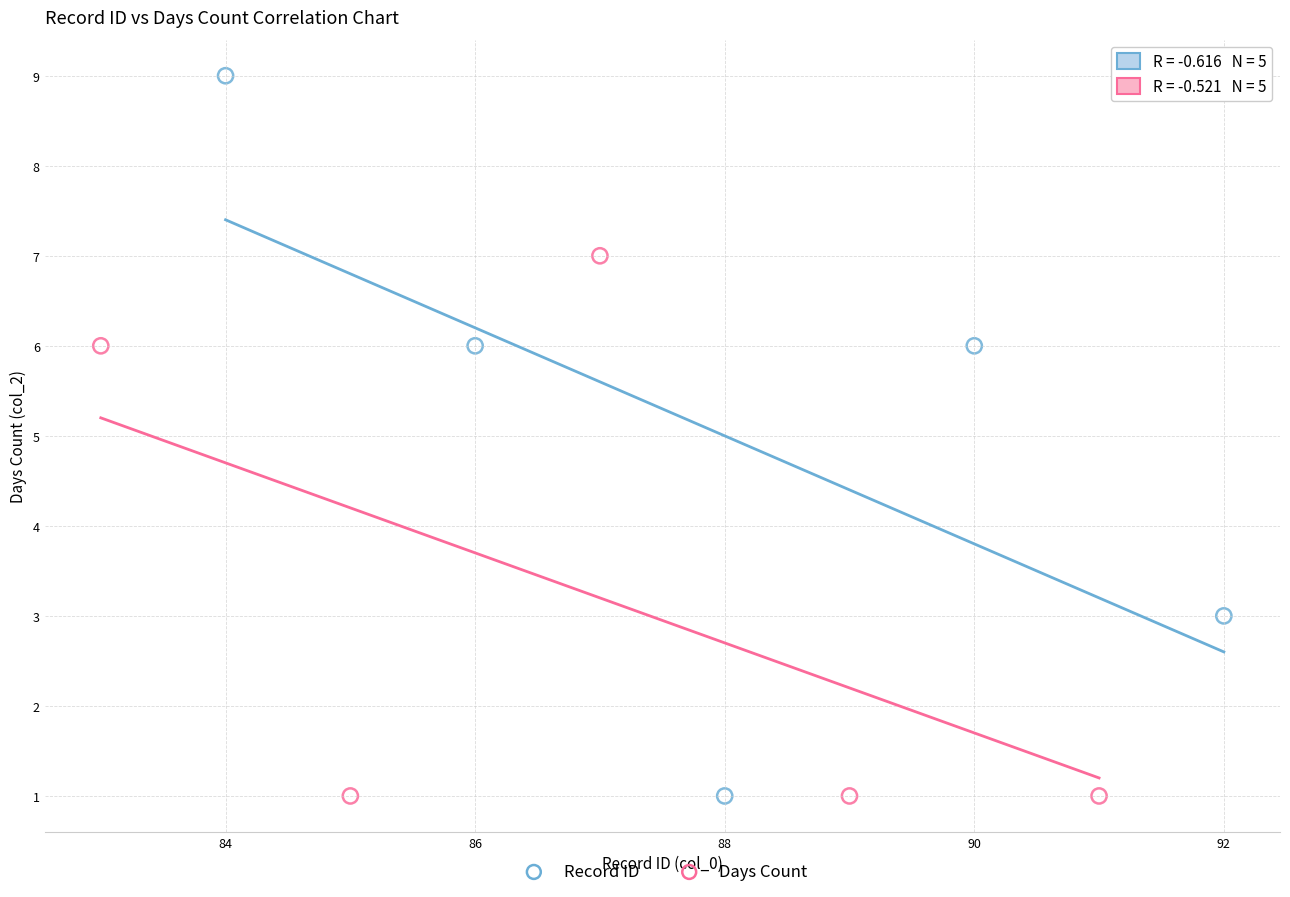

Which series reaches the maximum Y coordinate?

Record ID